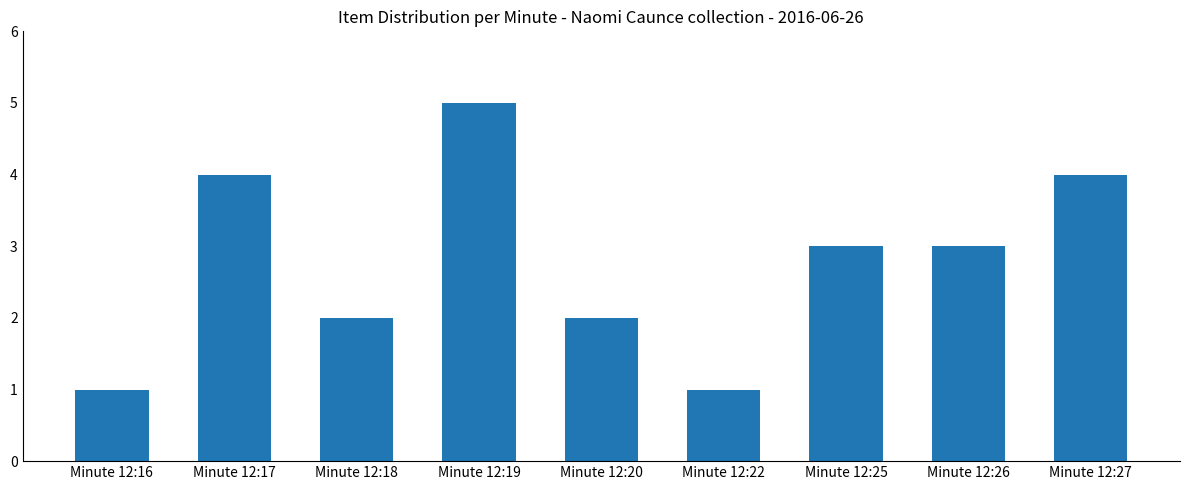

Read the value at Minute 12:26.

3